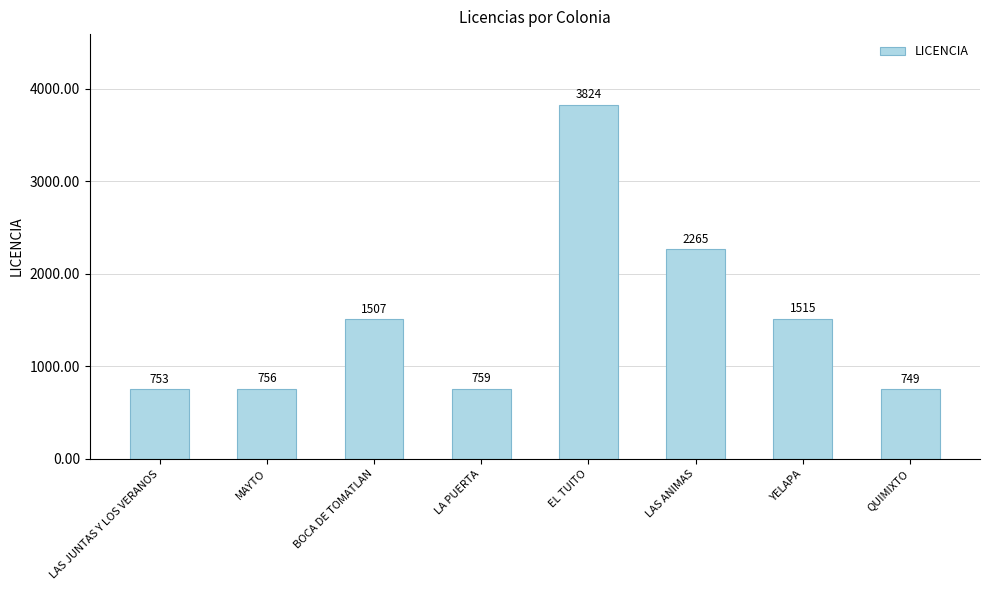

Is it true that the value at LA PUERTA is 1217?

False